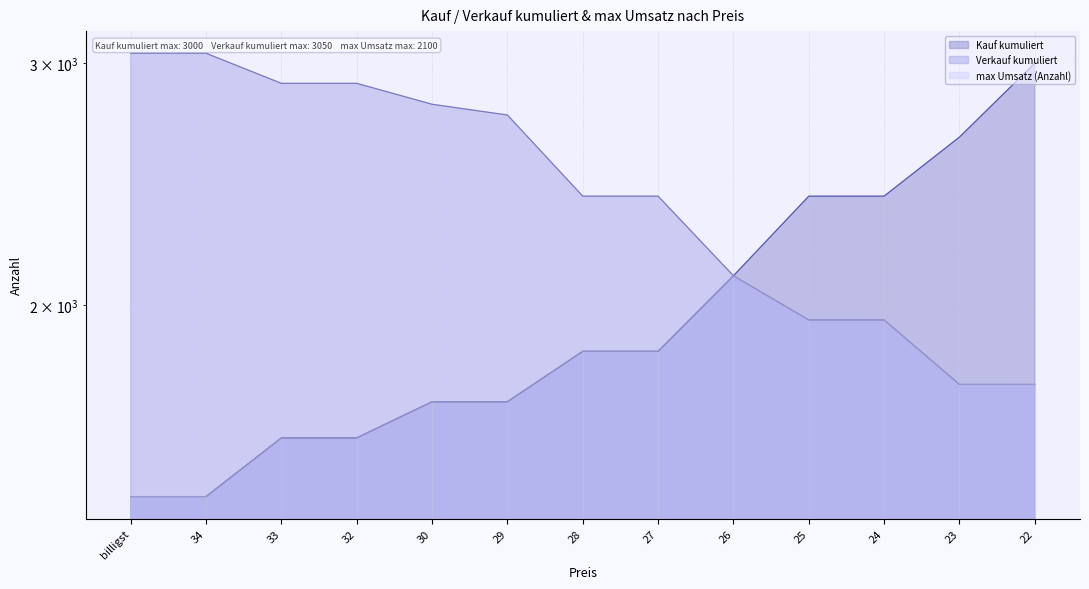

What is the sum of all max Umsatz (Anzahl) values?

22700